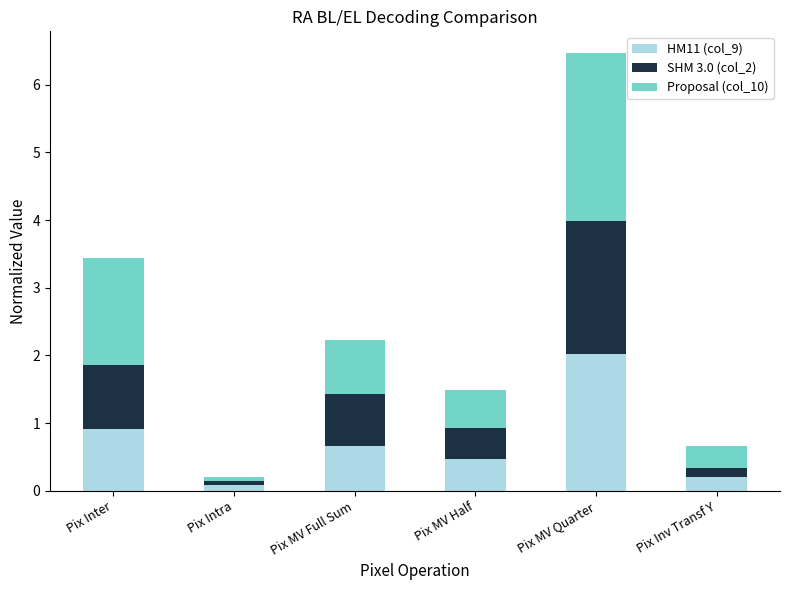

Is it true that HM11 (col_9) equals 3.3 at Pix MV Quarter?

False